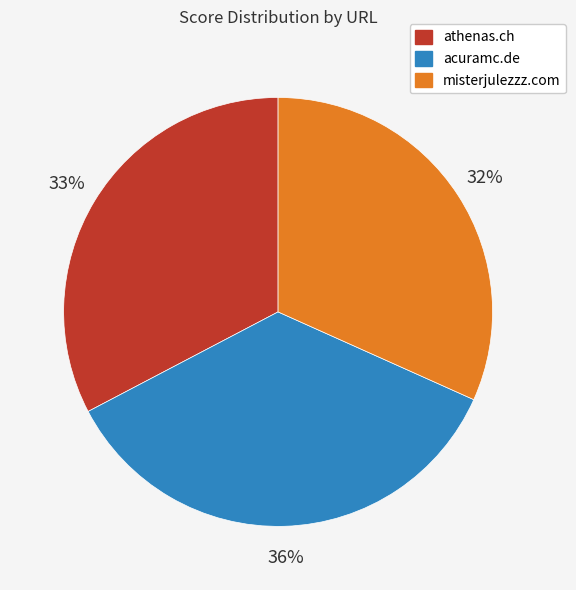

To the nearest percent, what portion does athenas.ch represent?

33%